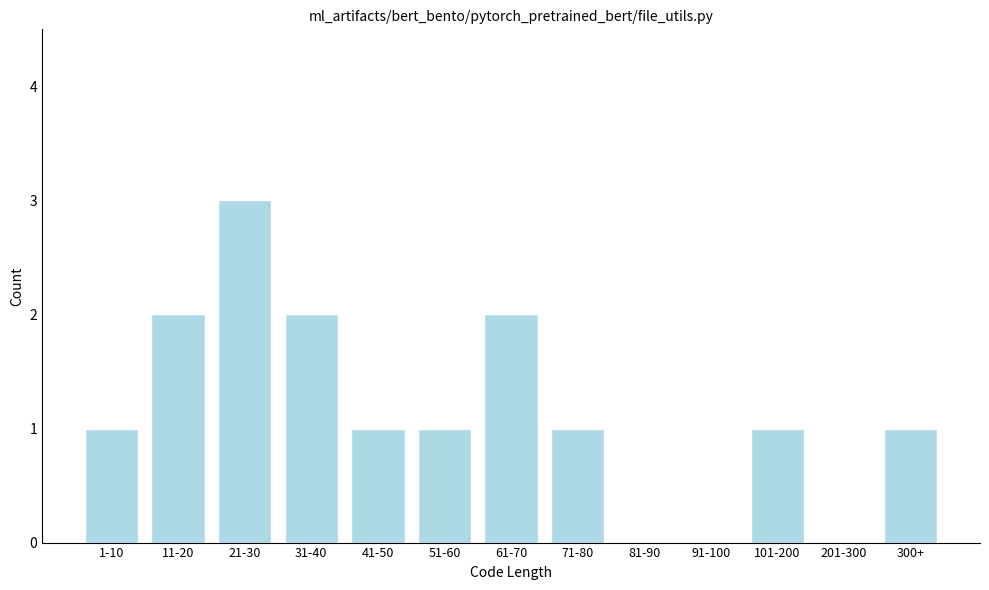

Reading right to left, what are all the values shown in this chart?

300+=1	201-300=0	101-200=1	91-100=0	81-90=0	71-80=1	61-70=2	51-60=1	41-50=1	31-40=2	21-30=3	11-20=2	1-10=1